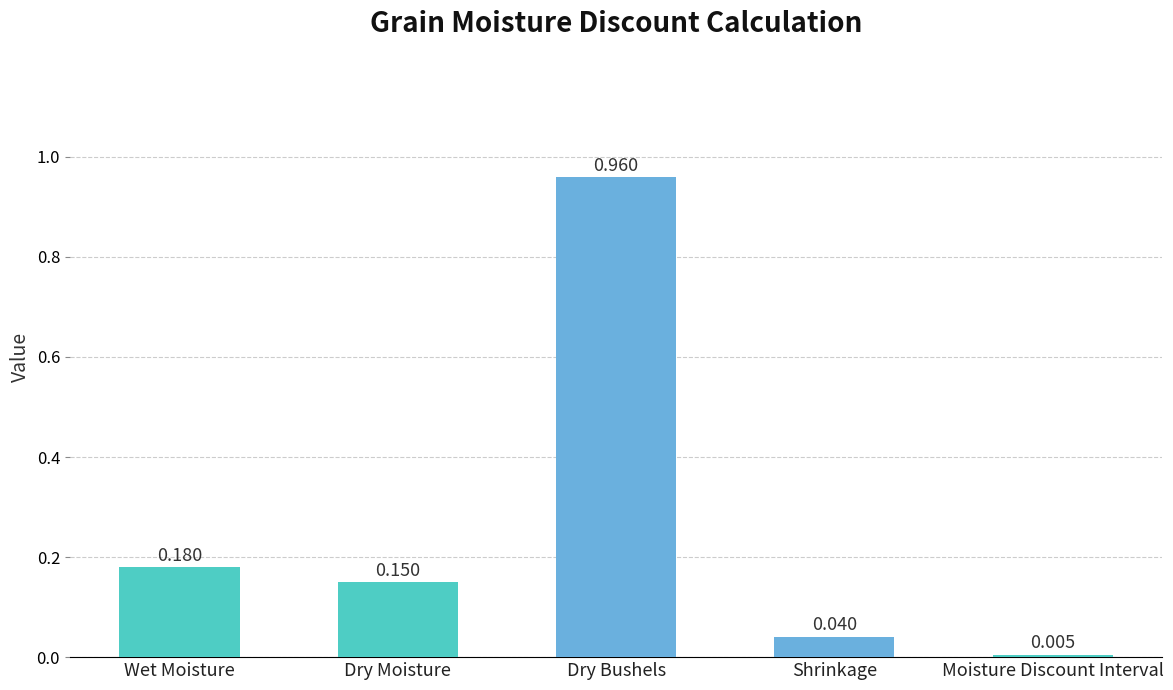

Rank the categories by value from highest to lowest.

Dry Bushels, Wet Moisture, Dry Moisture, Shrinkage, Moisture Discount Interval